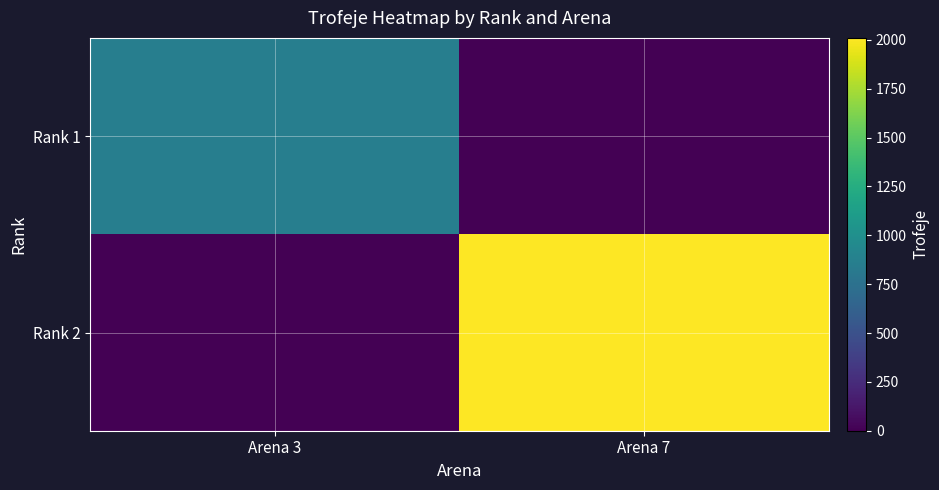

What is the total value across all series at Arena 3?

856